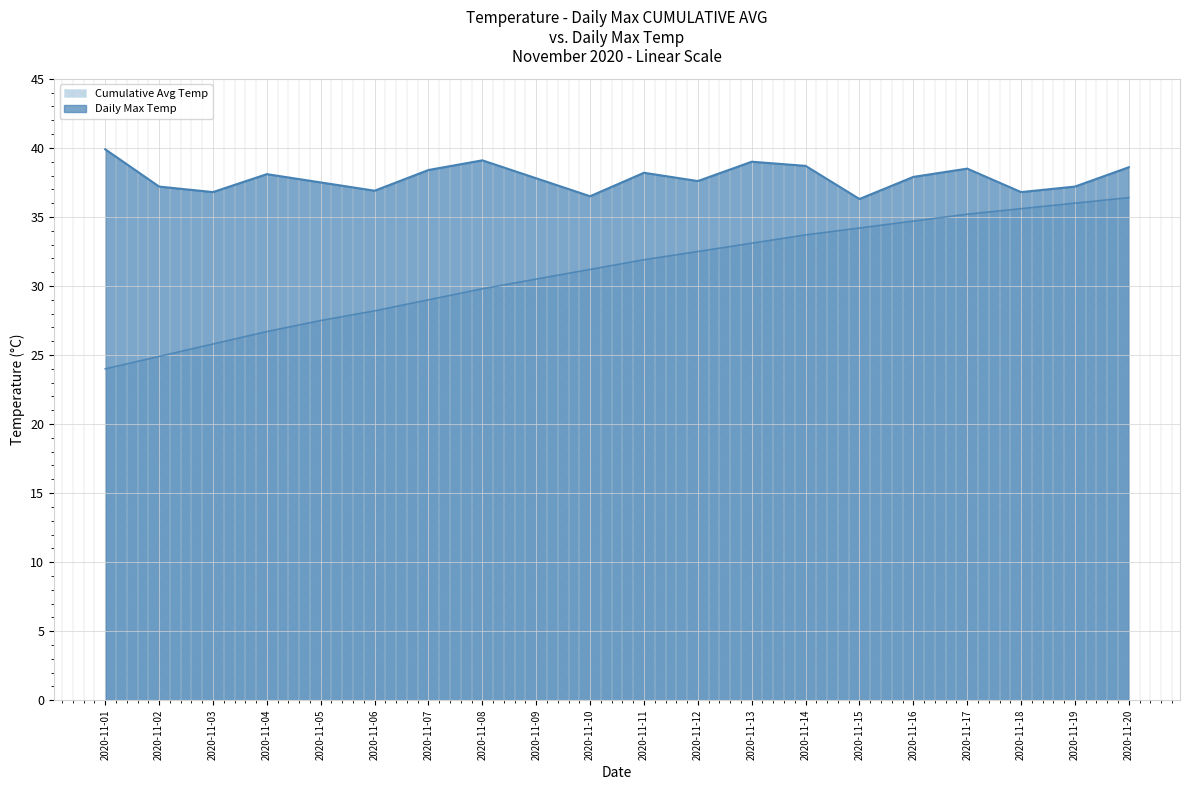

What are all the series names shown in the legend?

Daily Max Temp, Cumulative Avg Temp